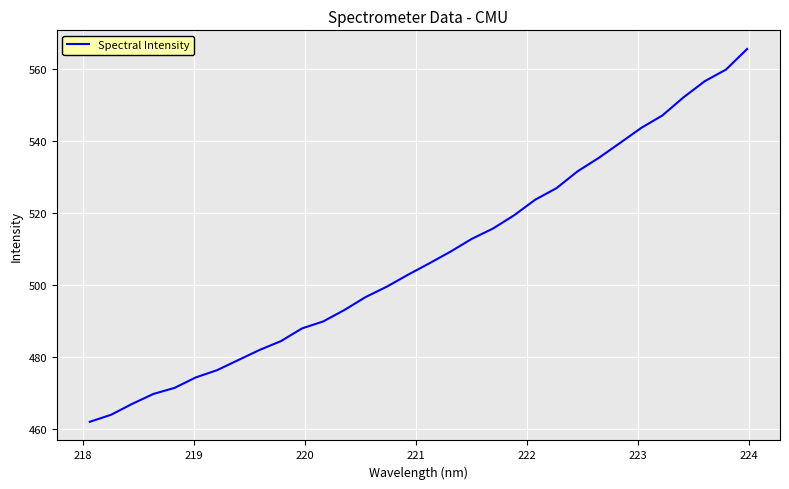

What is the difference between the maximum and minimum values?

103.5